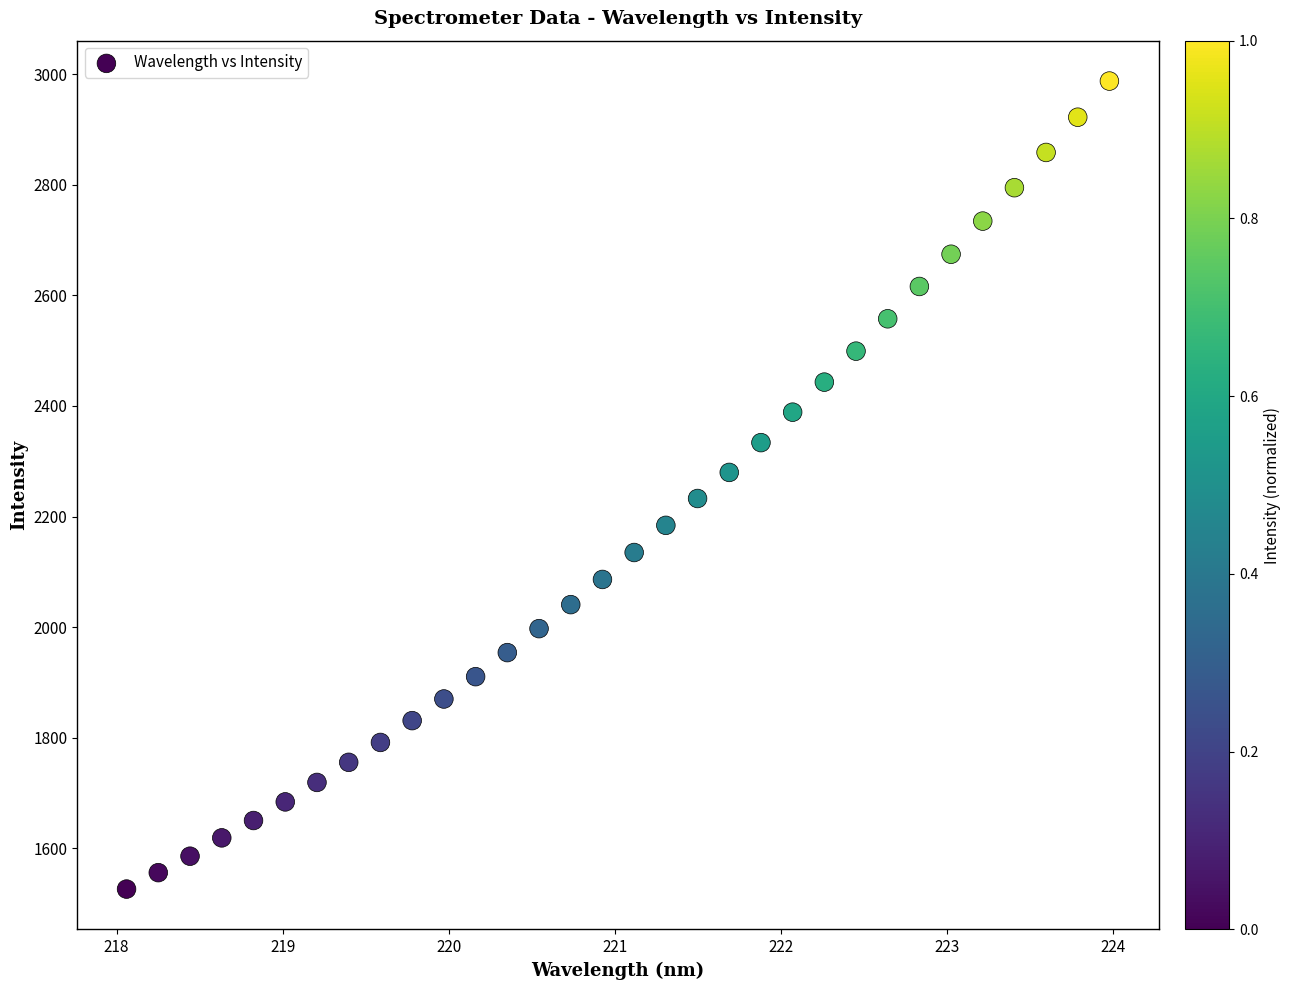

What is the range of Y values (max minus min)?

1461.0